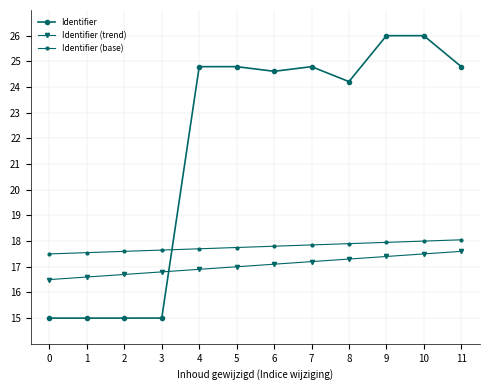

The value of Identifier at 11 is 38.7. True or false?

False